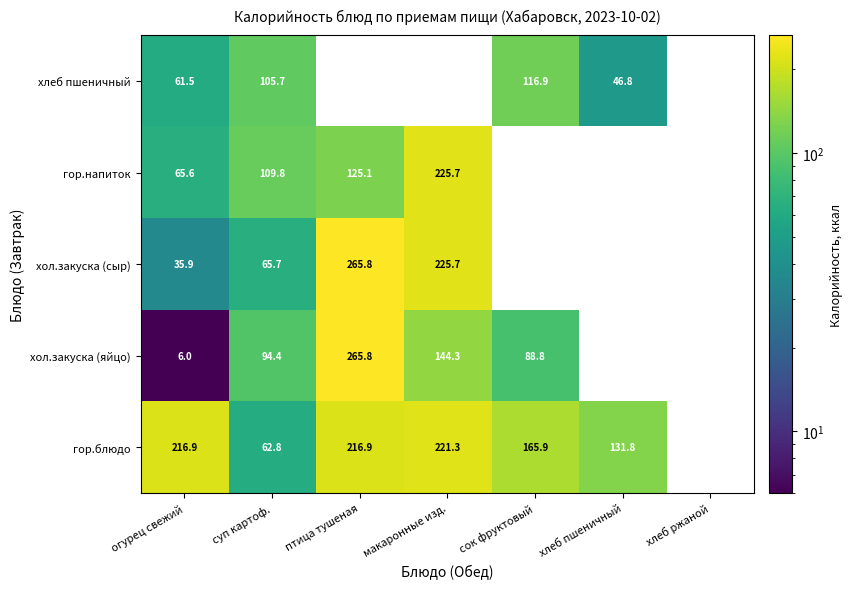

At which category does the chart reach its peak across all series?

птица тушеная